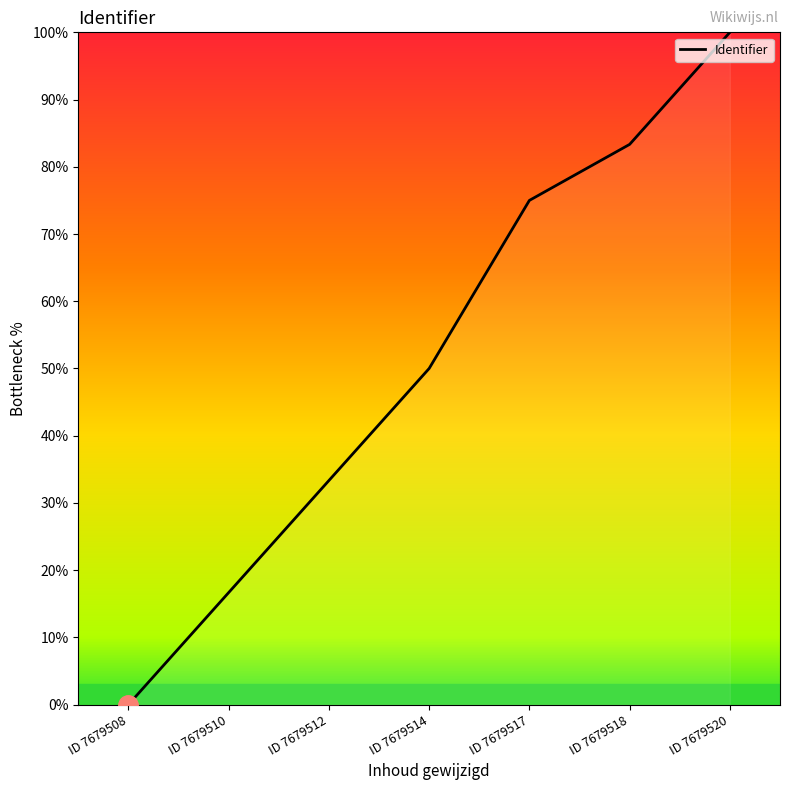

Count the number of data series in this chart.

1